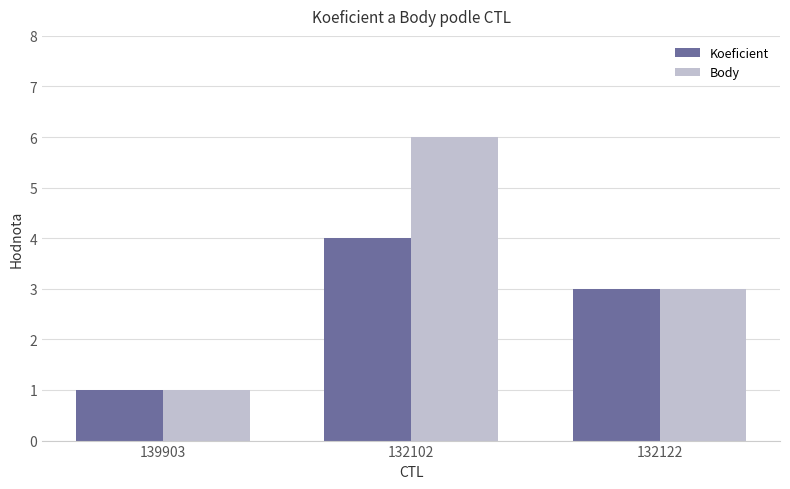

How many bars are there in total?

6